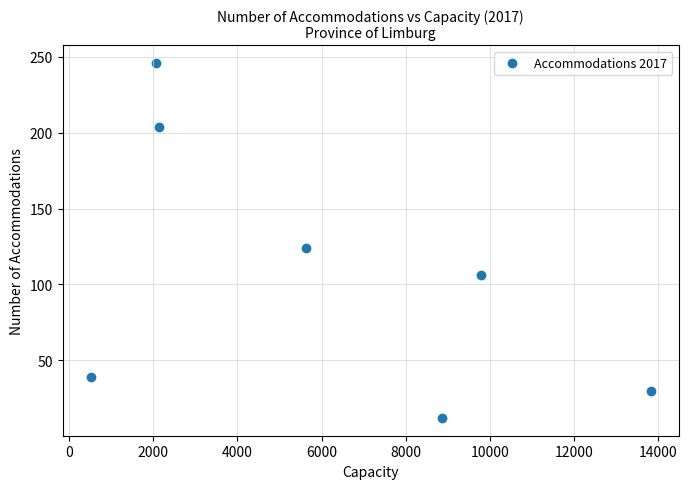

What is the range of Y values (max minus min)?

234